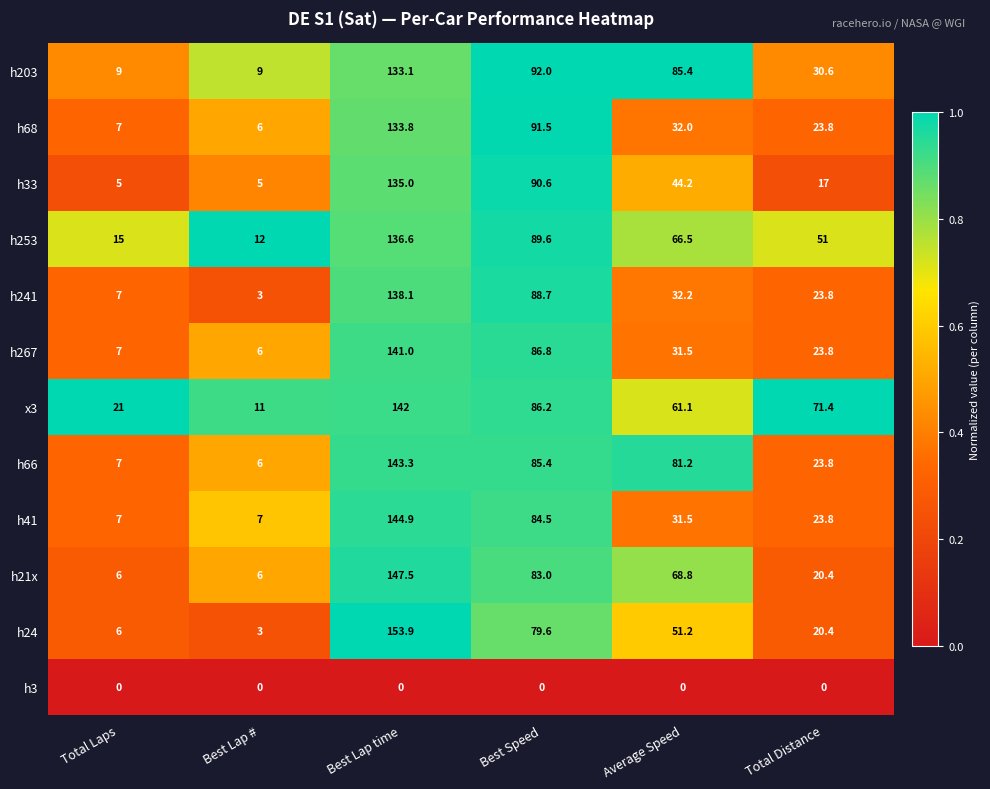

Rank the series by their maximum value, from highest to lowest.

h24, h21x, h41, h66, x3, h267, h241, h253, h33, h68, h203, h3